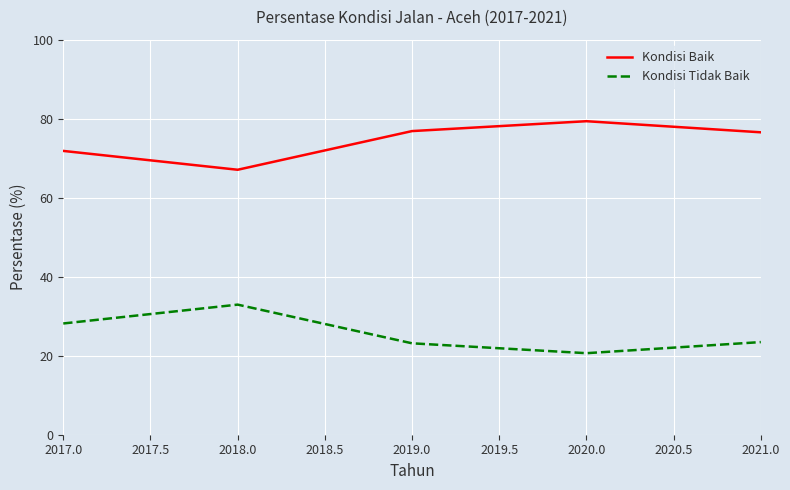

How many series are shown in this chart?

2